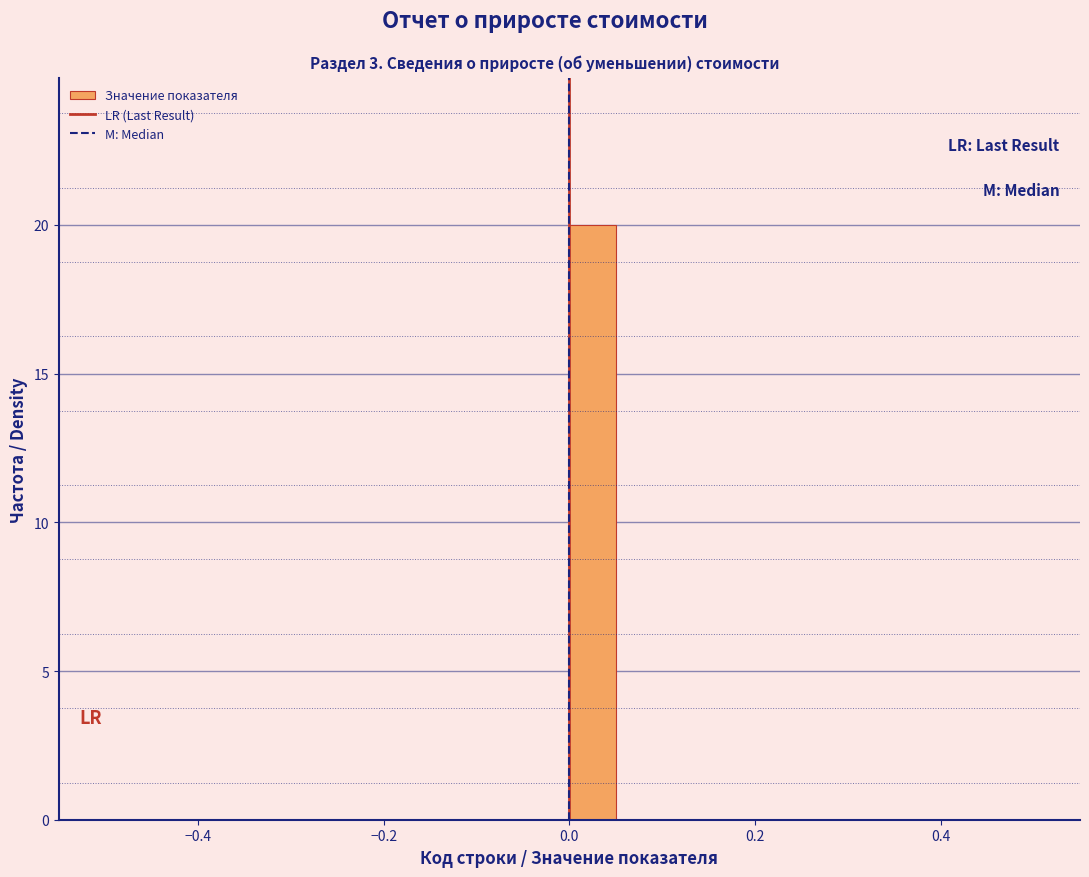

Read against the x-axis, roughly where is the centre of the tallest bar?

0.02